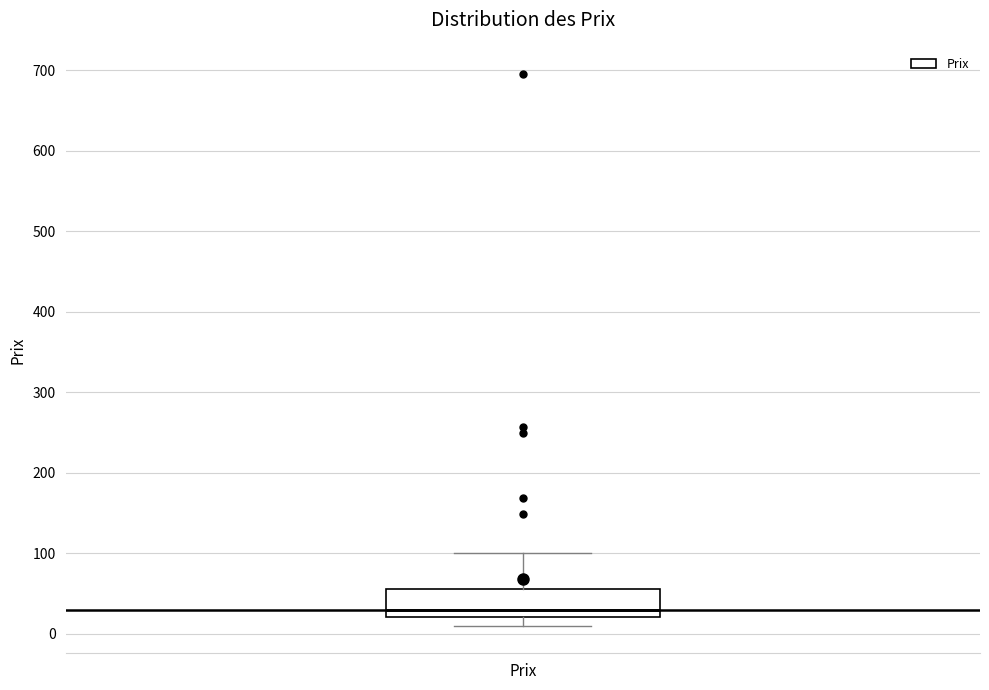

Read this box plot against the y-axis: the position of the median line, the range covered by the box, and the ends of both whiskers. The values are not printed on the chart, so give them approximately, as read against the axis.

median 30, box 20 to 50, whiskers 10 to 100